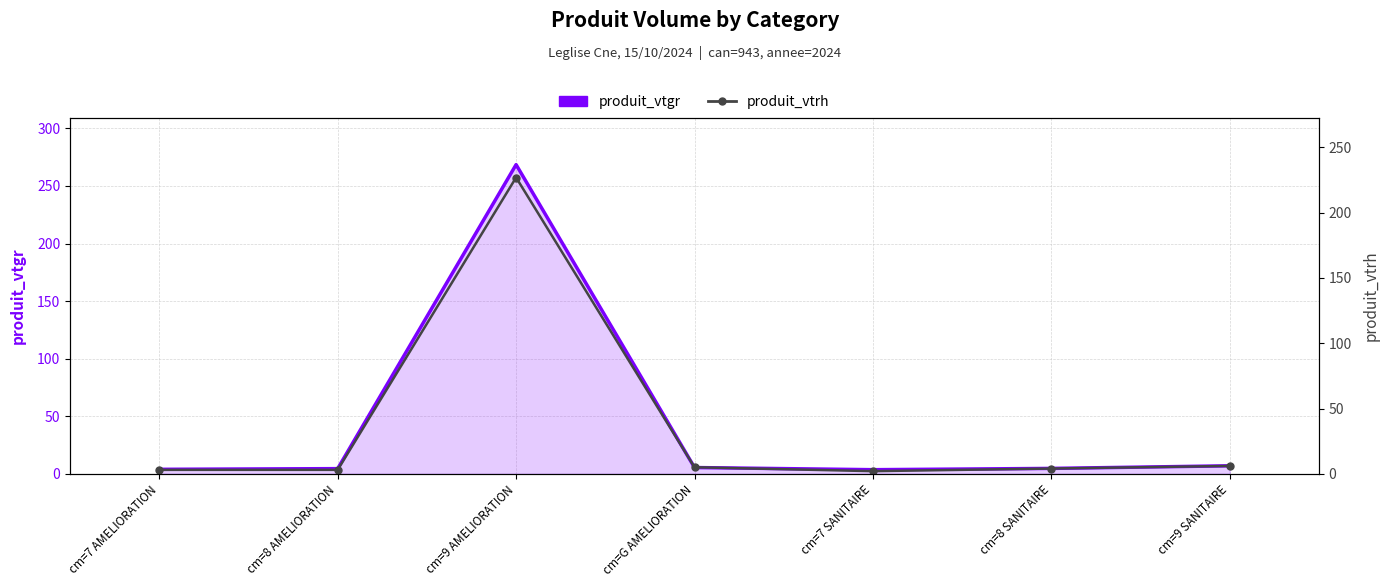

In produit_vtrh, how many points are lower than both neighbors (excluding endpoints)?

1